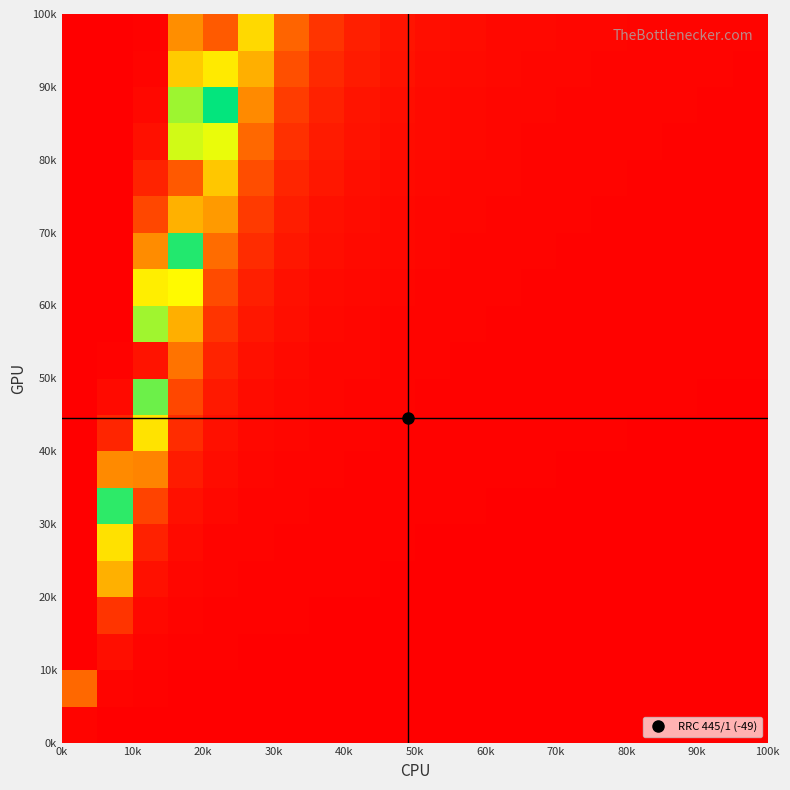

How many data points does each series have?

20